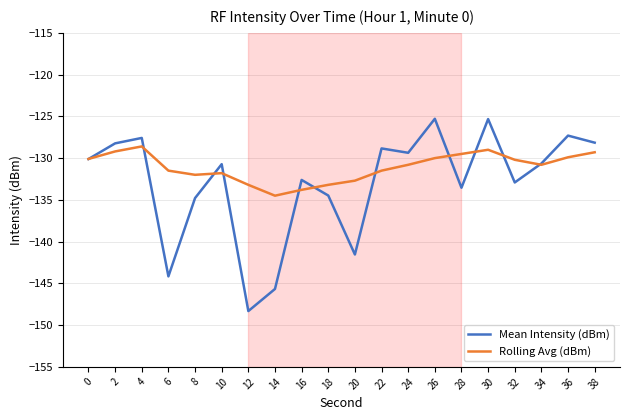

True or false: Mean Intensity (dBm) has a value of -148.3 at 12.

True